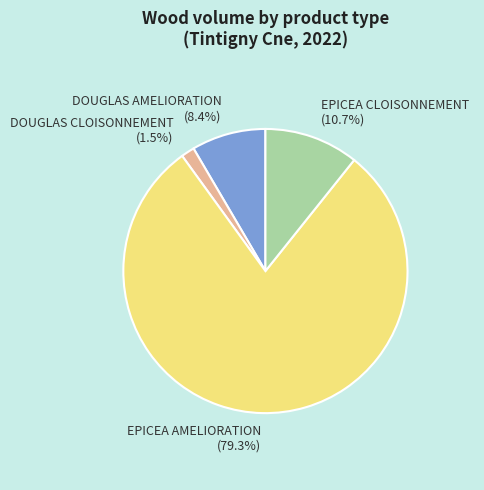

Between DOUGLAS AMELIORATION (8.4%) and DOUGLAS CLOISONNEMENT (1.5%), which is larger?

DOUGLAS AMELIORATION (8.4%)